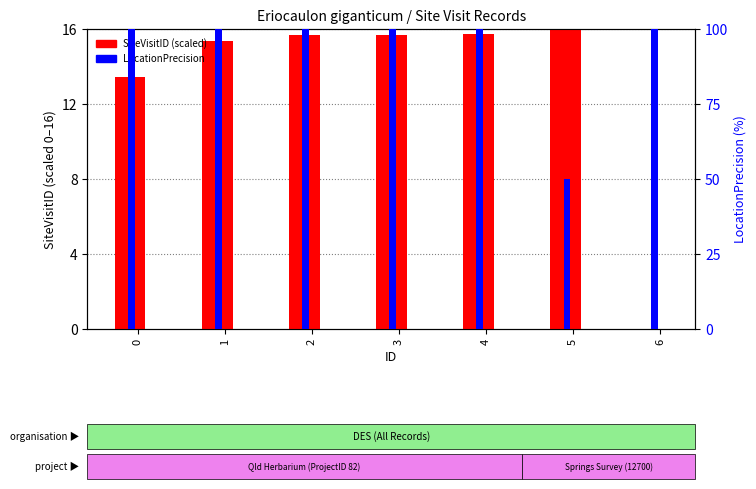

The value of LocationPrecision at 5 is 50.0. True or false?

True